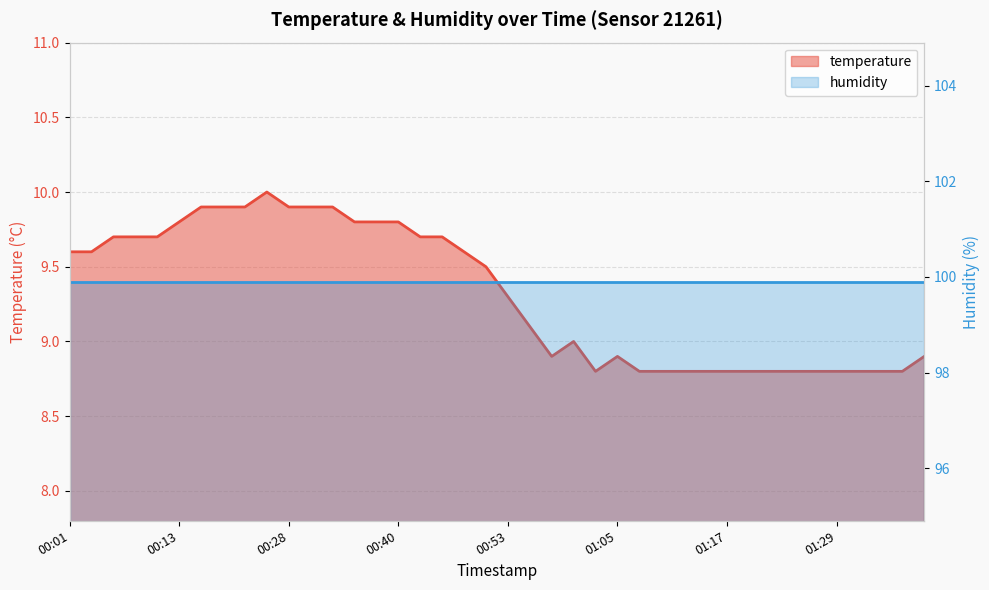

What is the sum of the values at 00:23 and 00:16?

19.8